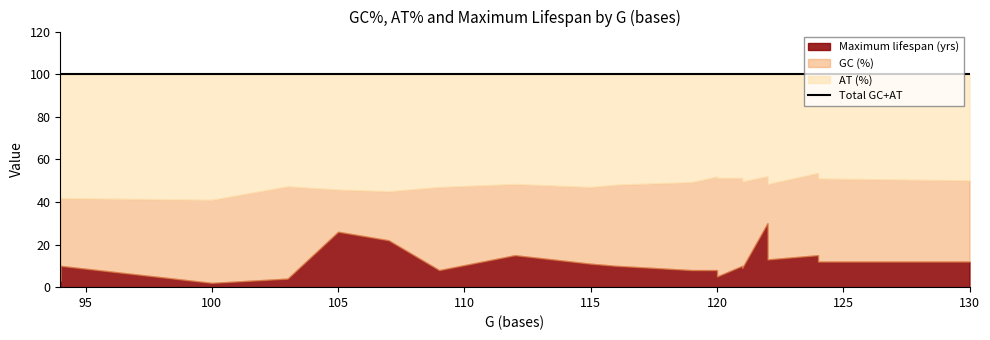

True or false: Maximum lifespan (yrs) has more than 0 interior local peaks.

True